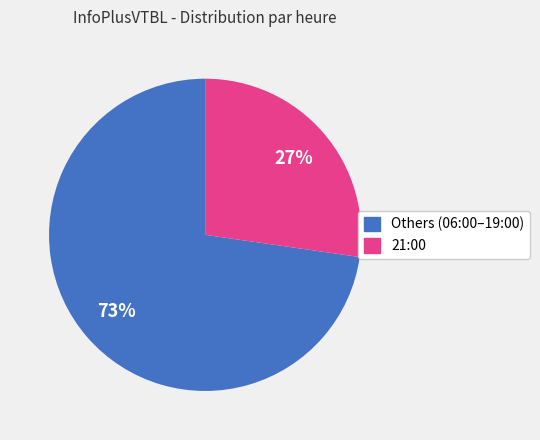

Count the number of slices in the pie.

2